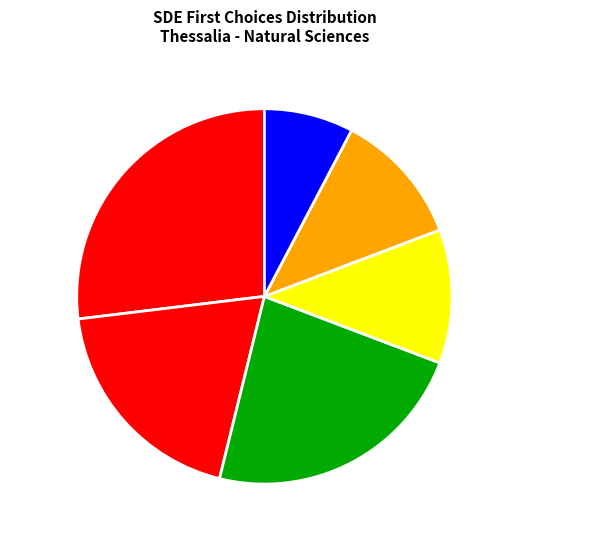

Count the number of slices in the pie.

6